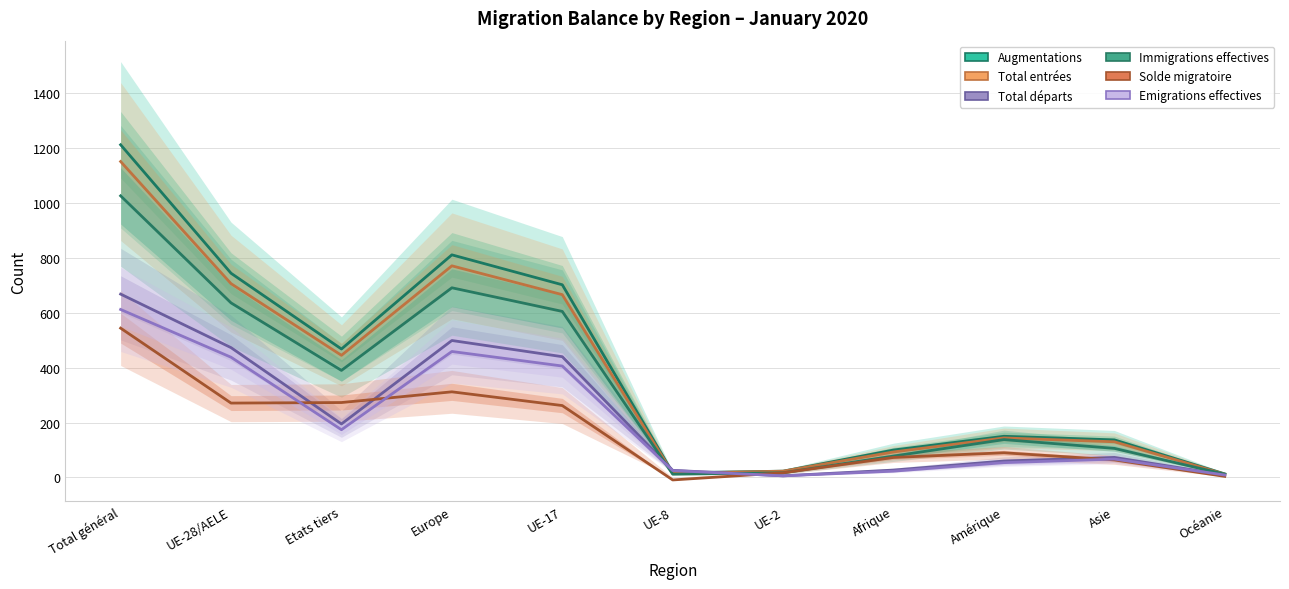

Is it true that Total départs equals 473 at UE-28/AELE?

True